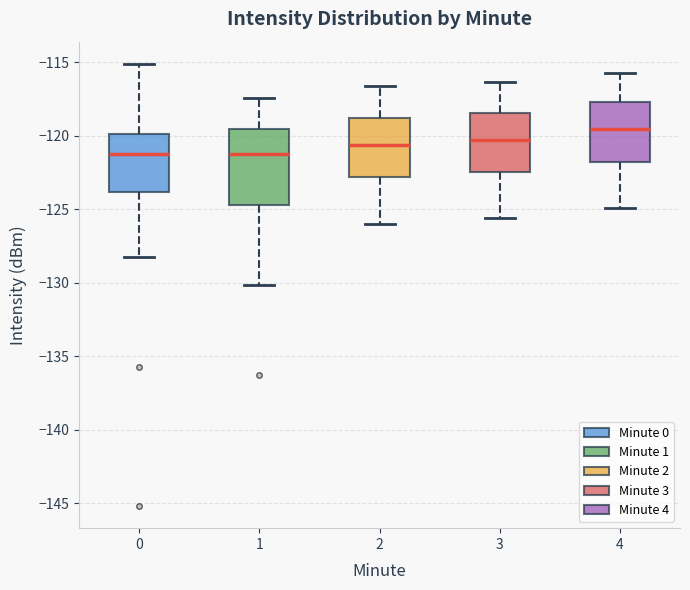

Which box has the highest median line?

4